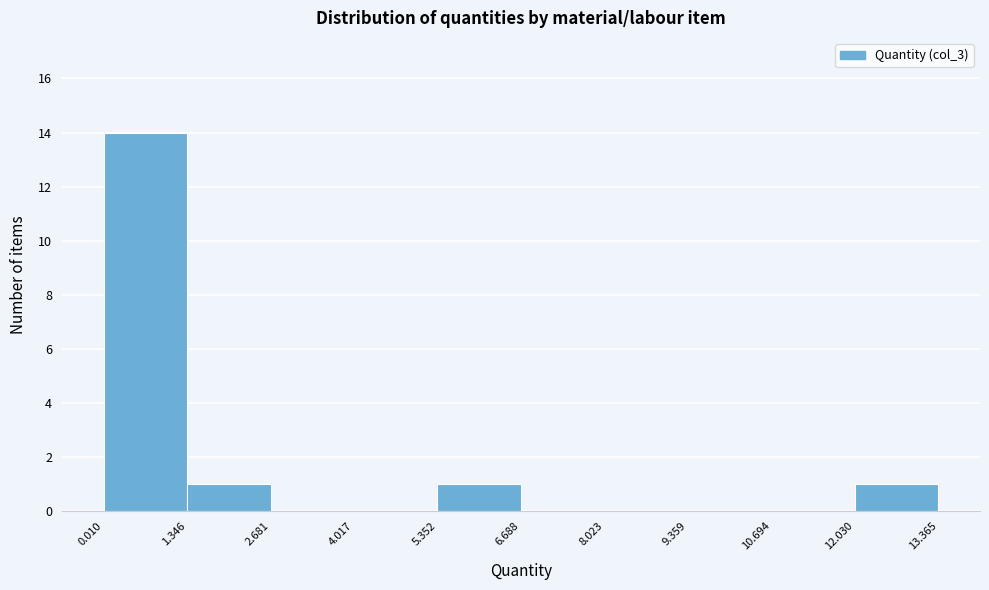

How tall is the bar that spans 5.352 to 6.688 on the x-axis? The values are not printed on the chart, so give them approximately, as read against the axis.

1